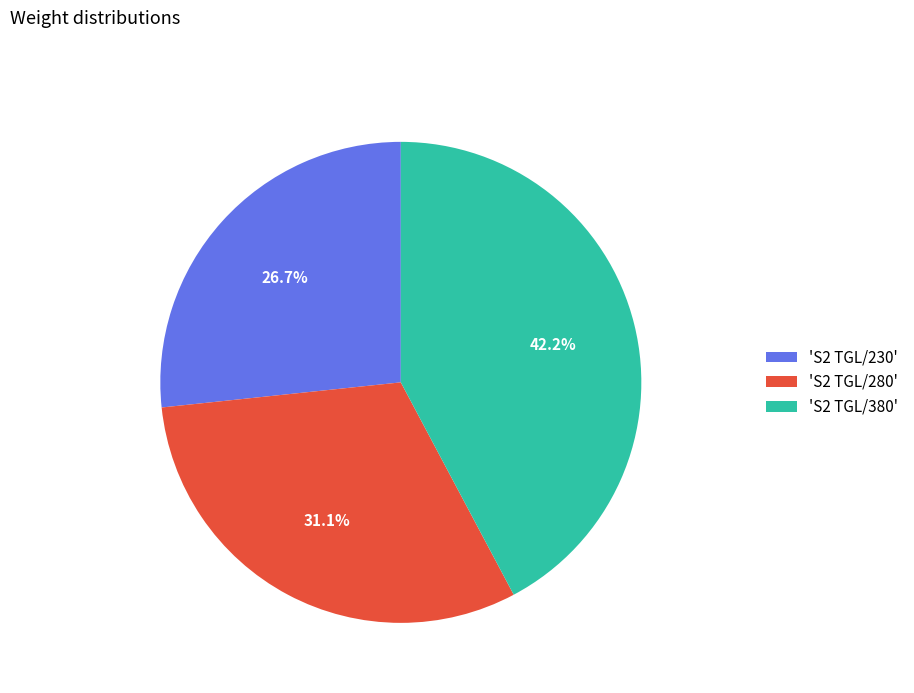

Is there a majority slice in this chart?

No